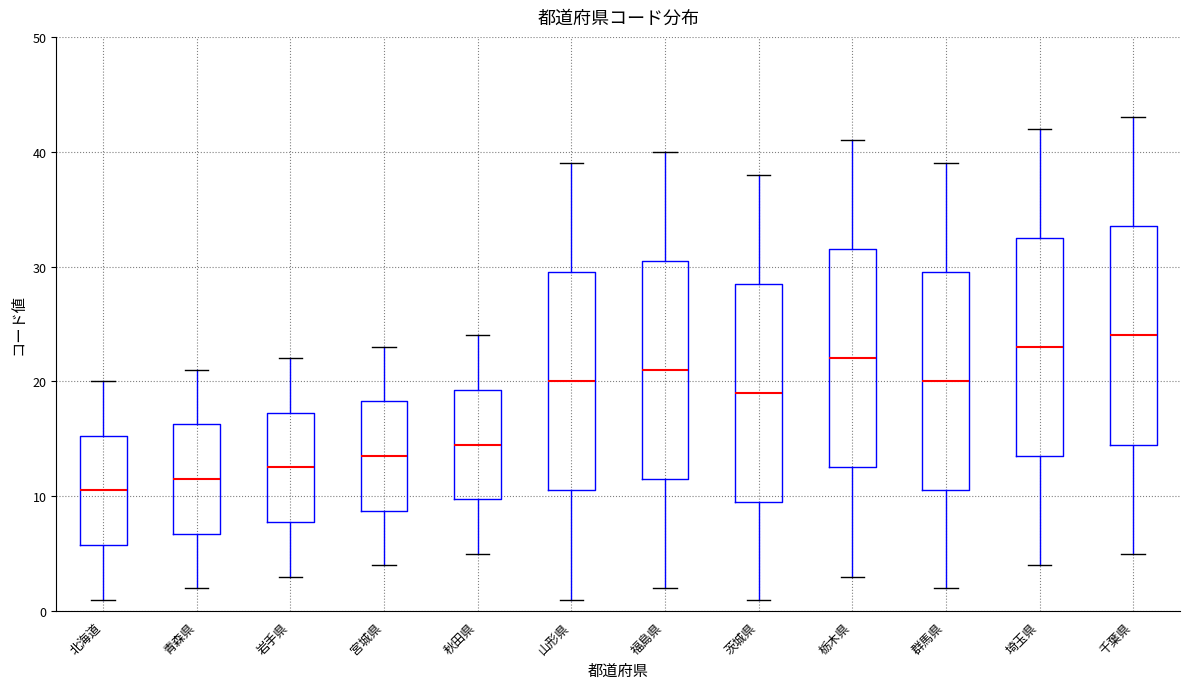

Which box has the highest median line?

千葉県